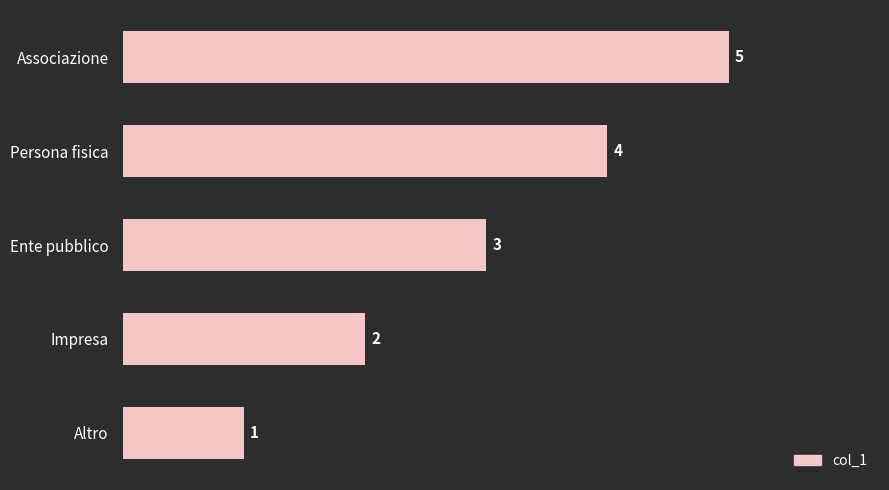

At which label is the value closest to 3?

Ente pubblico